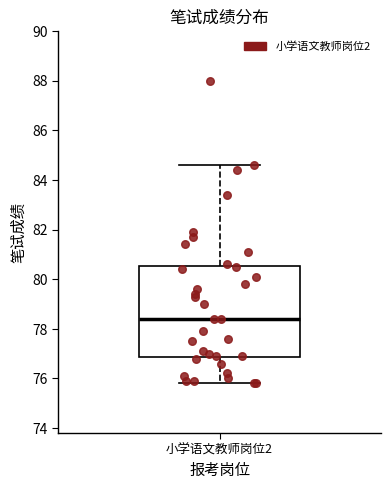

Transcribe this box plot: give where the median line is, the range the box spans, and where the two whiskers end, as read against the y-axis. The values are not printed on the chart, so give them approximately, as read against the axis.

median 78.4, box 76.8 to 80.6, whiskers 75.8 to 84.6